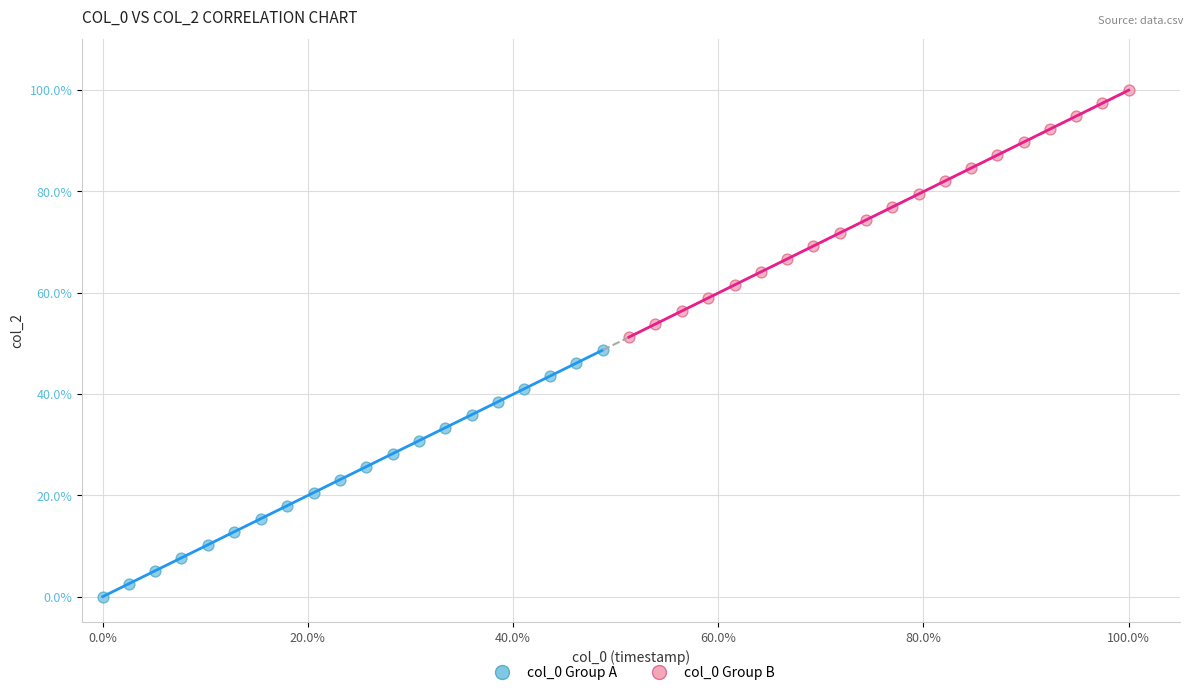

What are all the series names shown in the legend?

col_0 Group A, col_0 Group B